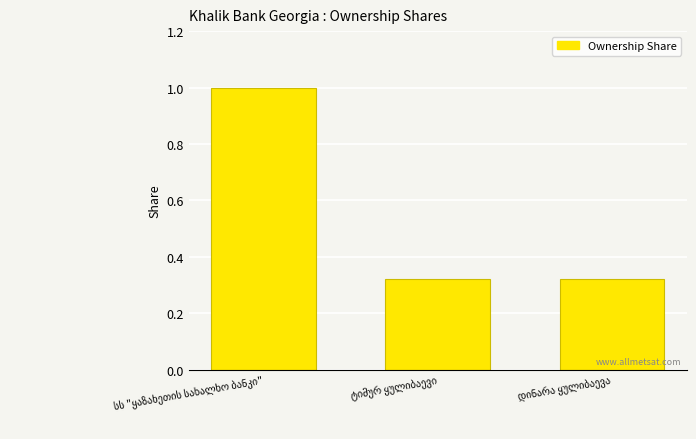

What is the difference between the maximum and minimum values?

0.7